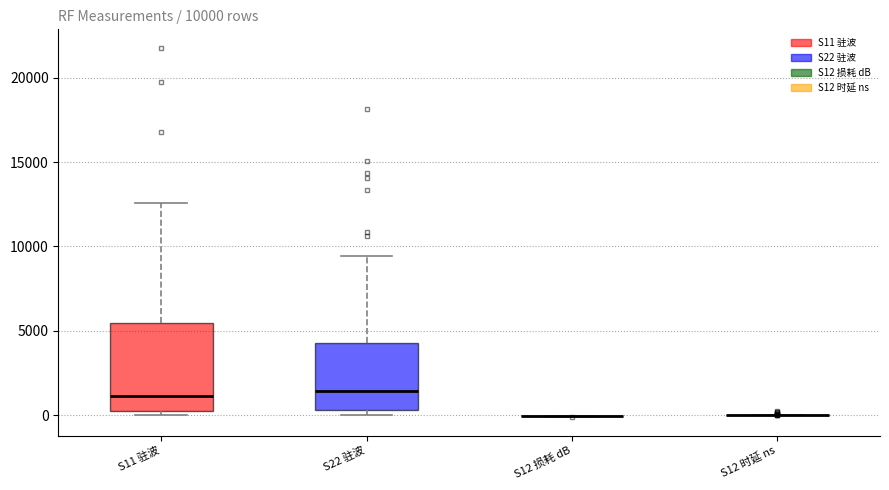

Comparing the boxes themselves (not the whiskers), which one is the tallest?

S11 驻波